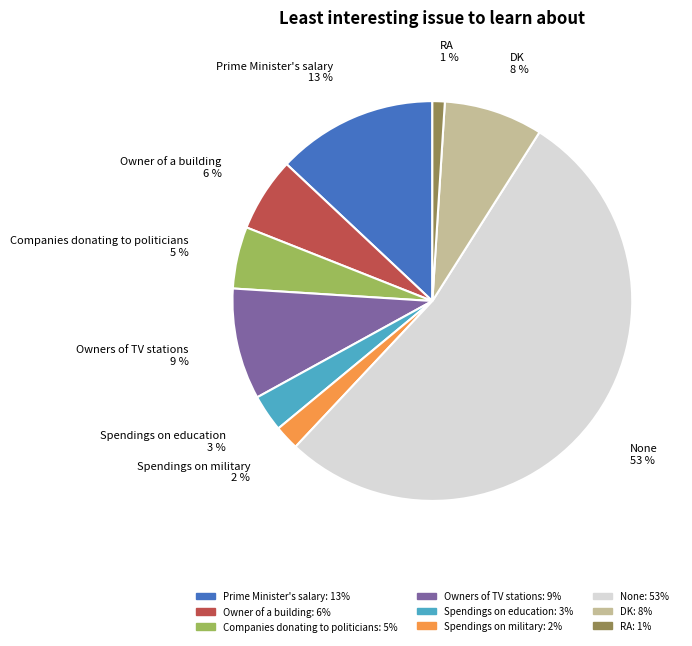

To the nearest percent, what percentage of the pie is Spendings on education?

3%